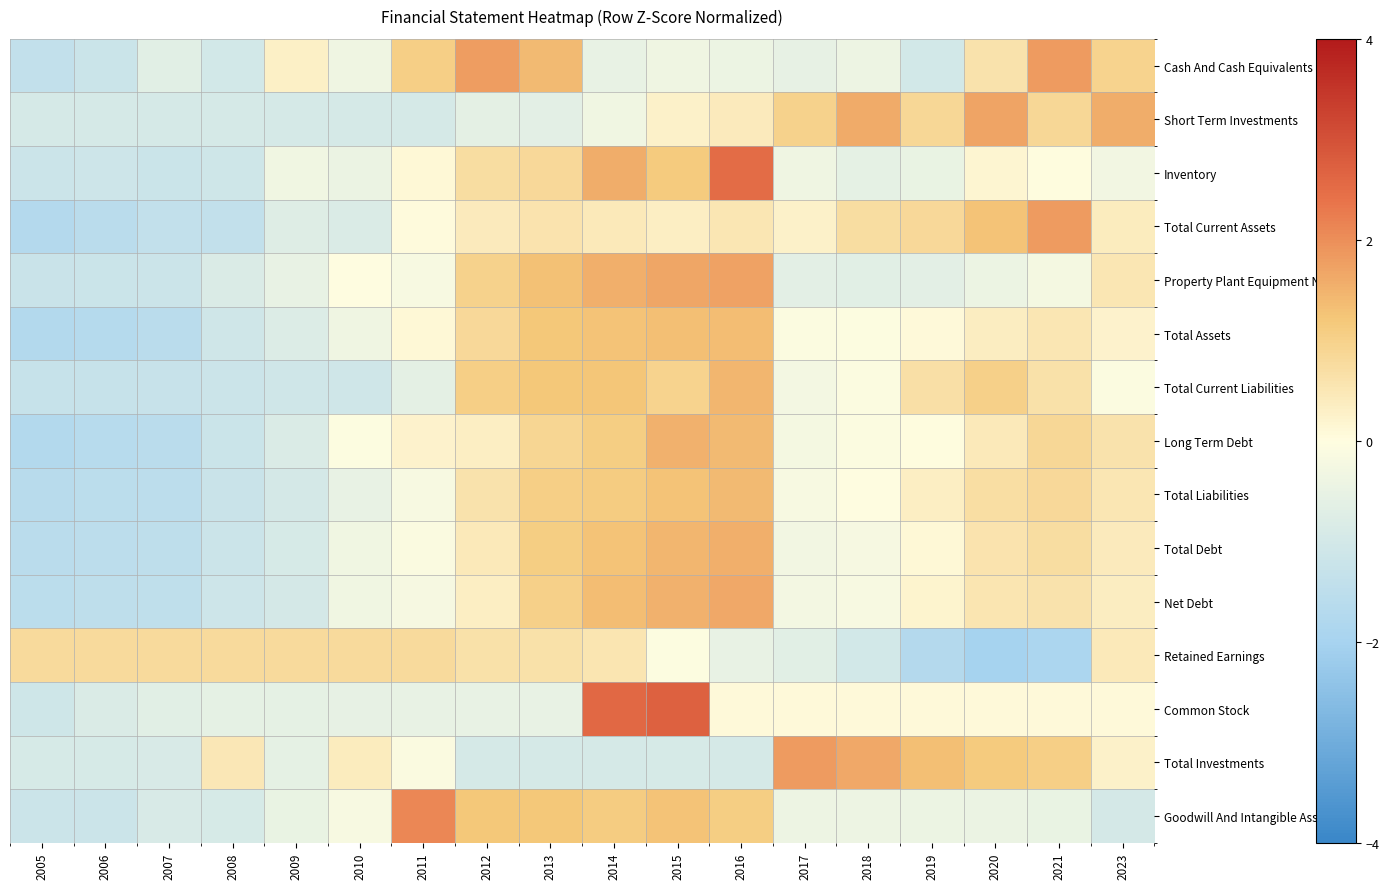

What is the total value across all series at 2020?

5.7